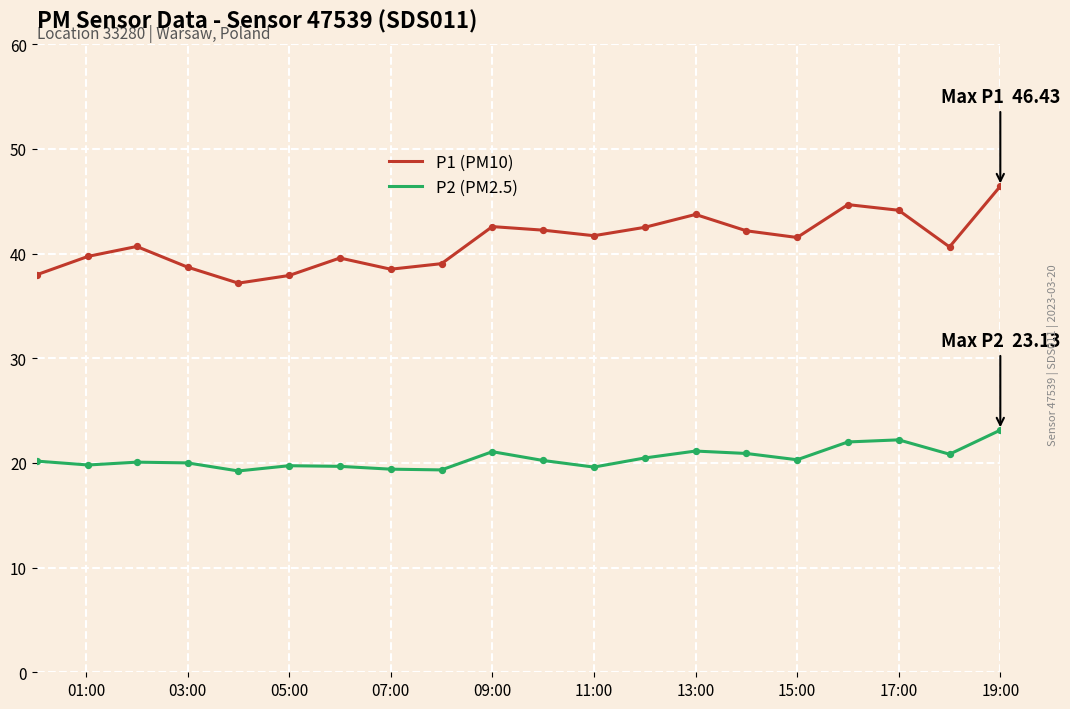

What are all the series names shown in the legend?

P1 (PM10), P2 (PM2.5)